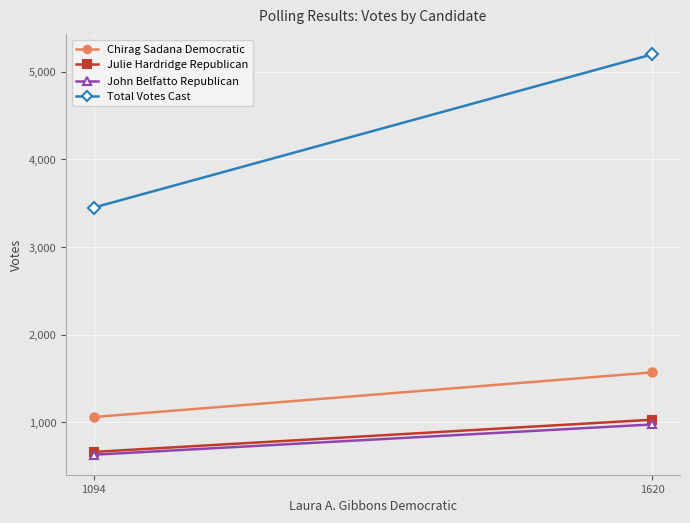

Which category has the lowest value in the John Belfatto Republican series?

1094